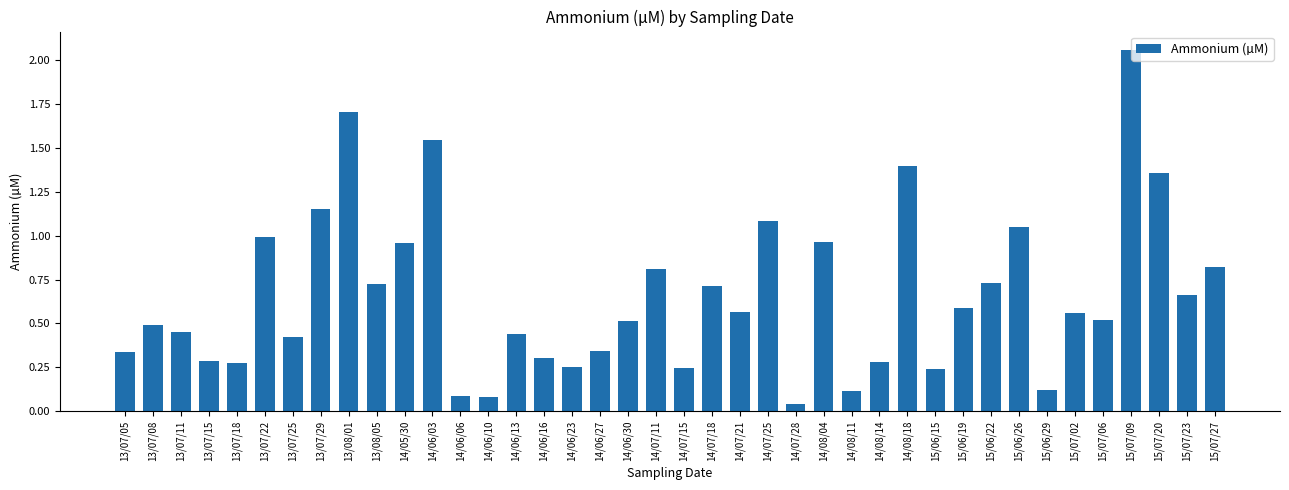

Where is the data nearest to the value 1?

13/07/22